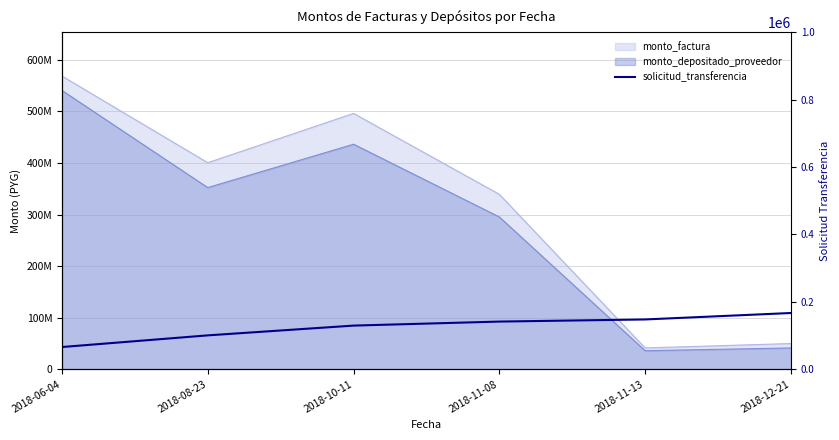

How many lines are shown in the chart?

1